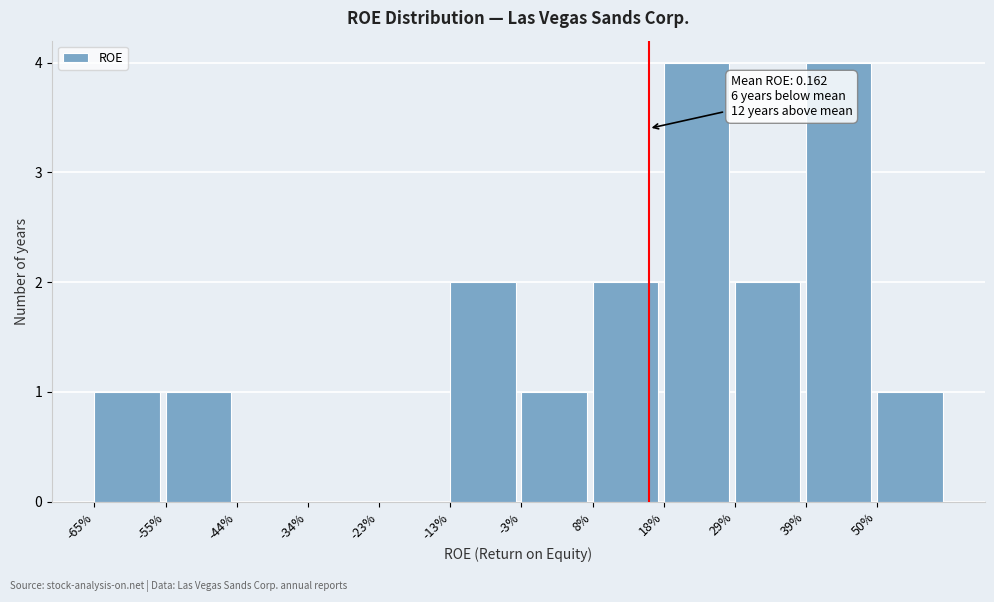

Reading left to right, transcribe all the data shown in this chart.

-65%=1	-55%=1	-44%=0	-34%=0	-23%=0	-13%=2	-3%=1	8%=2	18%=4	29%=2	39%=4	50%=1